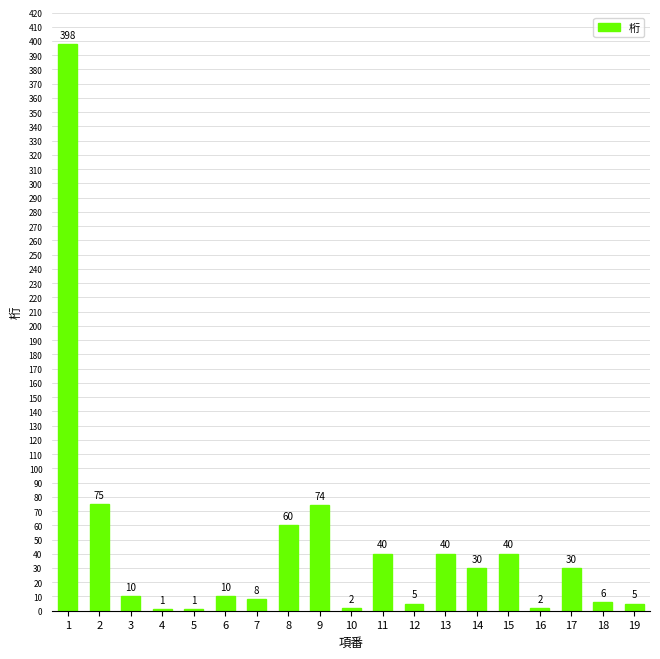

Approximately how many times larger is the value at 11 compared to 14?

1.3